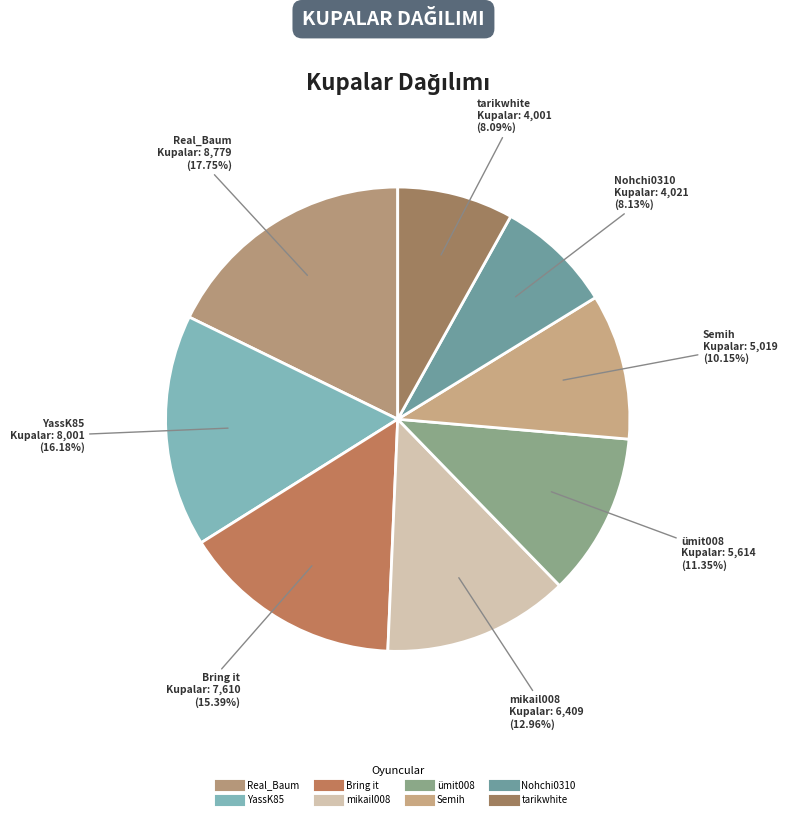

Does any single category account for the majority?

No